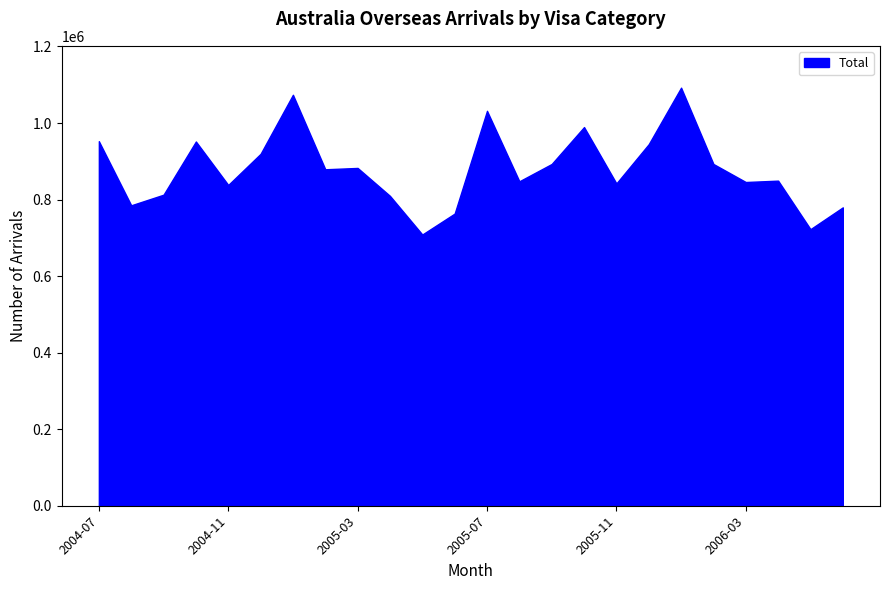

What is the approximate value at 2005-03?

882640